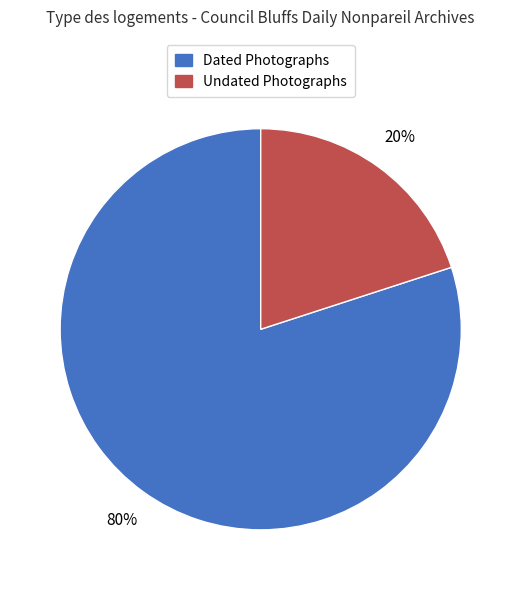

Is there any slice that represents more than half of the pie?

Yes